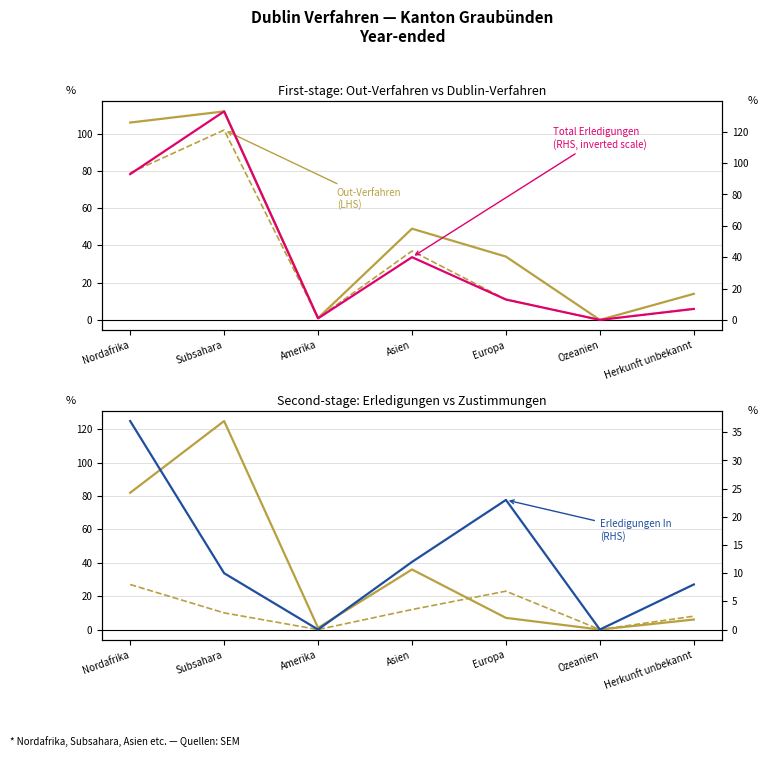

How many data points does each series have?

7